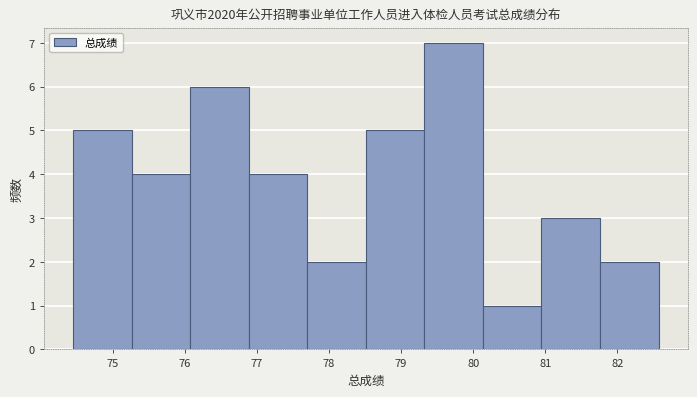

Reading left to right, list every bar in this chart as the range it spans on the x-axis followed by its height. Neither the bar edges nor the heights are printed on the chart, so give them approximately, as read against the axes.

74.5 to 75.3: 5
75.3 to 76.1: 4
76.1 to 76.9: 6
76.9 to 77.7: 4
77.7 to 78.5: 2
78.5 to 79.3: 5
79.3 to 80.1: 7
80.1 to 80.9: 1
80.9 to 81.8: 3
81.8 to 82.6: 2